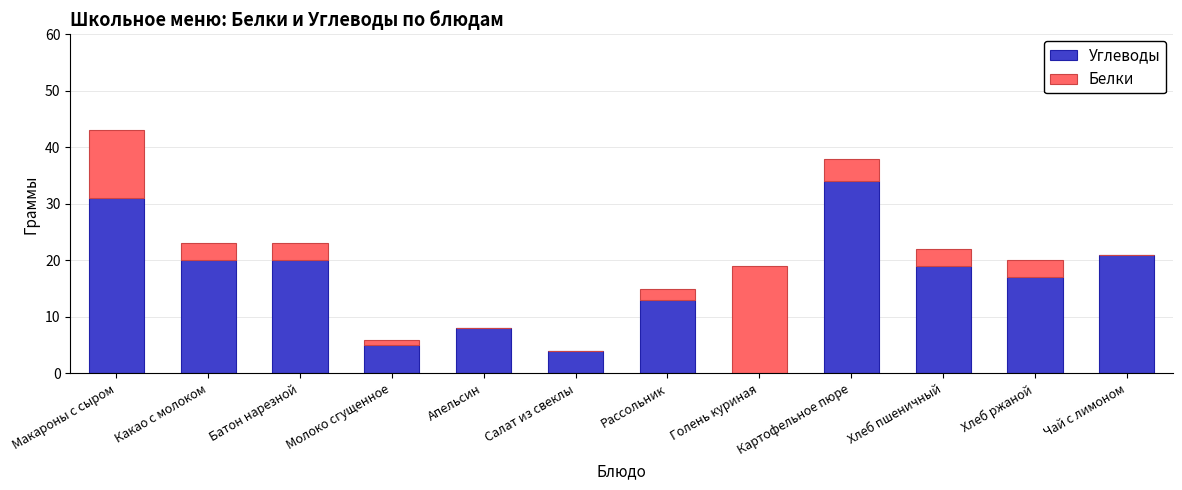

At which category is the sum across all series the highest?

Макароны с сыром